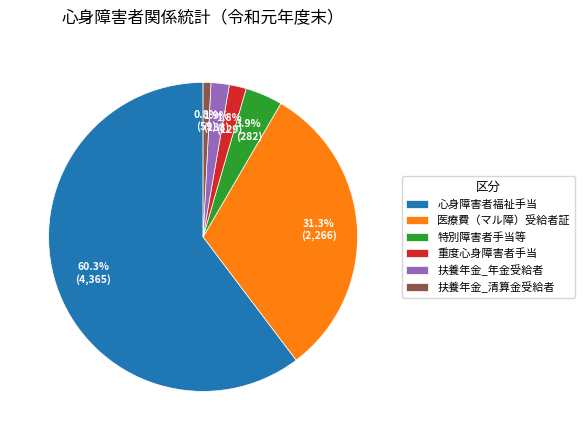

What is the largest slice in the pie chart?

心身障害者福祉手当